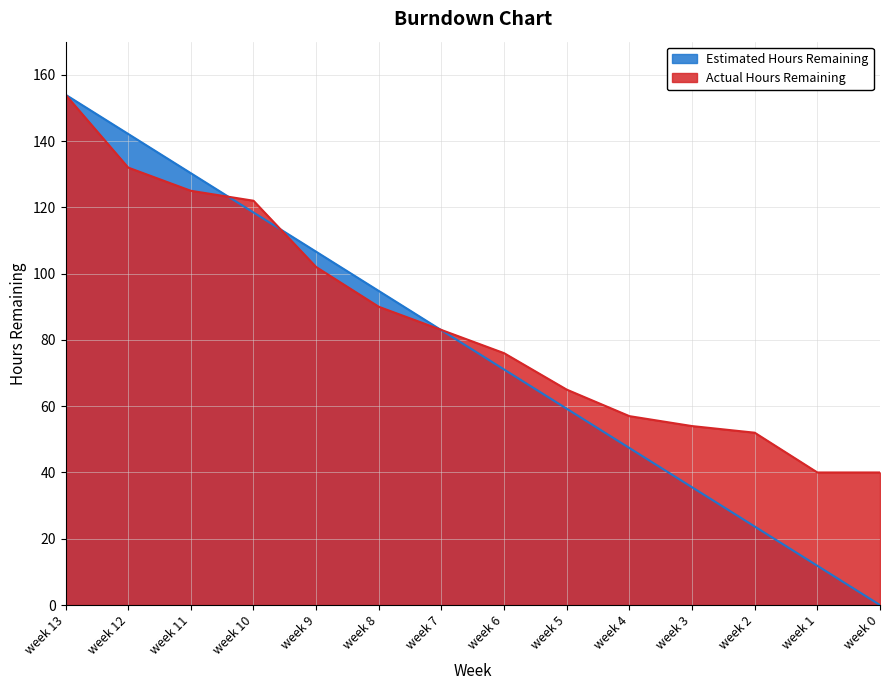

Reading right to left, what are all the values shown in this chart?

Estimated Hours Remaining: week 0=0.0	week 1=11.8	week 2=23.7	week 3=35.5	week 4=47.4	week 5=59.2	week 6=71.1	week 7=82.9	week 8=94.8	week 9=106.6	week 10=118.5	week 11=130.3	week 12=142.2	week 13=154.0
Actual Hours Remaining: week 0=40.0	week 1=40.0	week 2=52.0	week 3=54.0	week 4=57.0	week 5=65.0	week 6=76.0	week 7=83.0	week 8=90.0	week 9=102.0	week 10=122.0	week 11=125.0	week 12=132.0	week 13=154.0